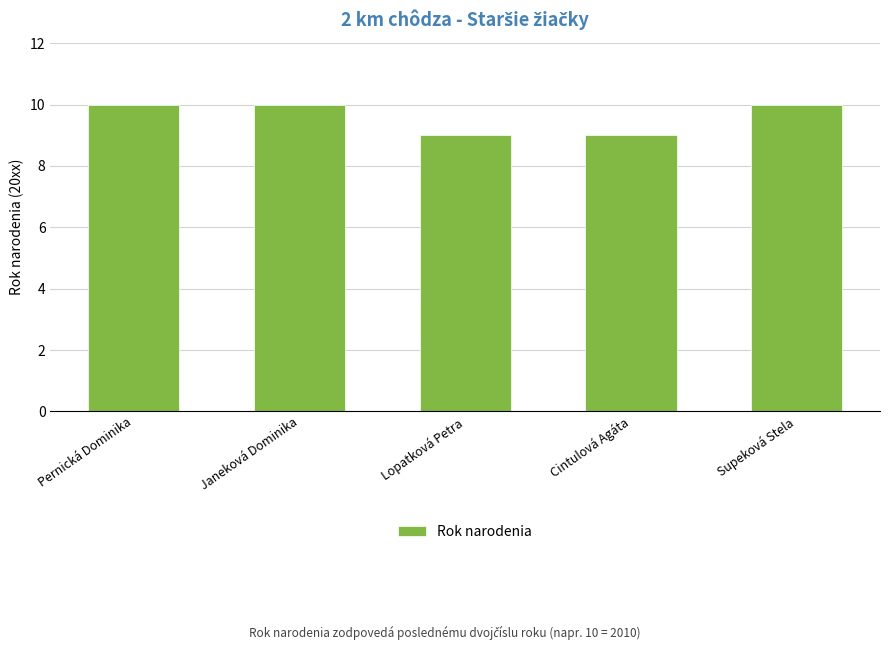

What is the smallest value displayed?

9